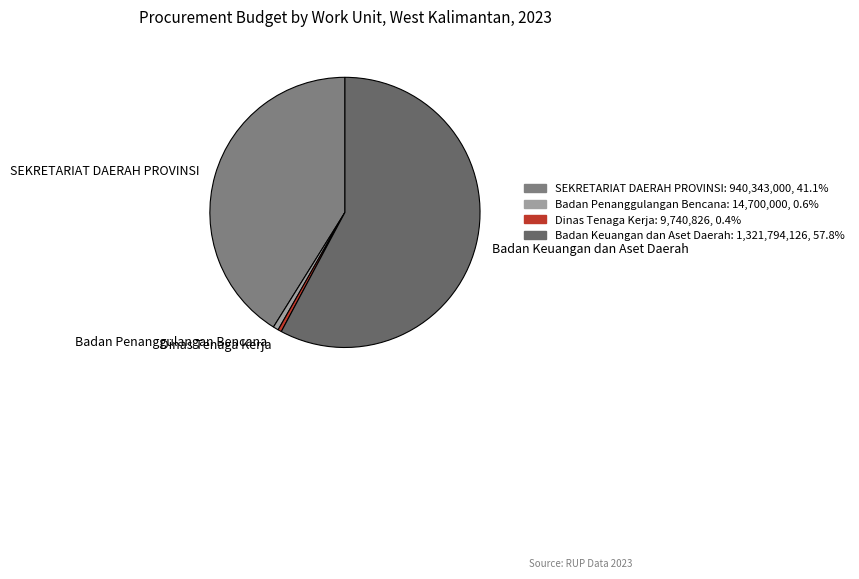

How many segments does this pie chart have?

4